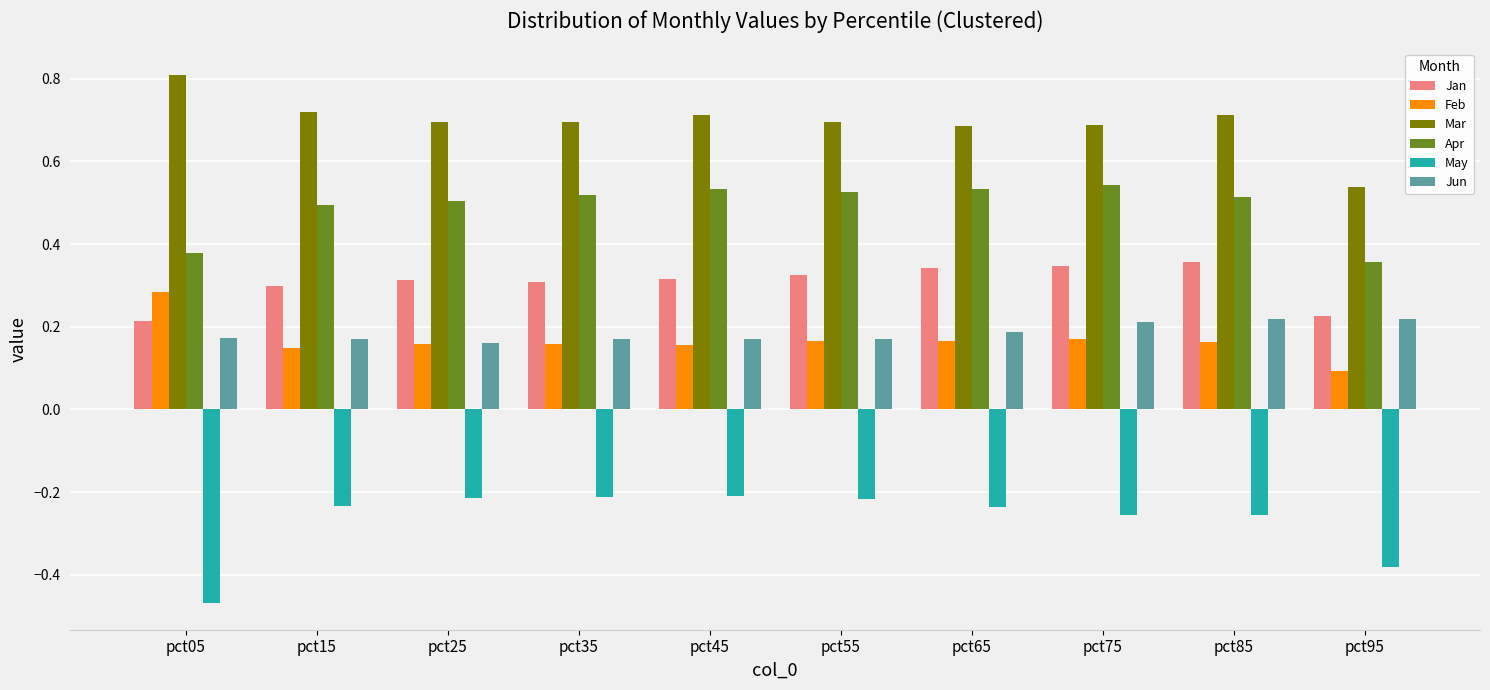

What is the sum of the Jan values at pct35 and pct15?

0.6